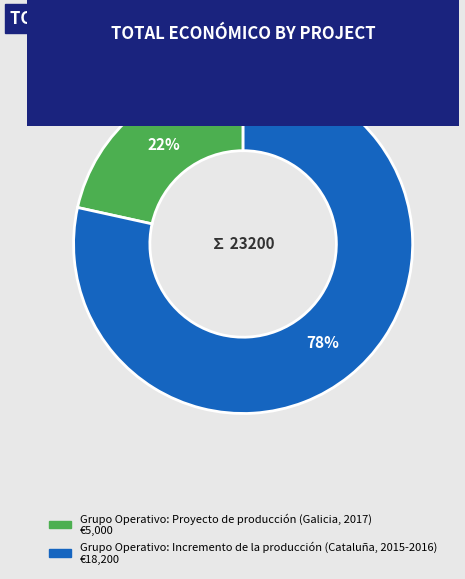

Is there any slice that represents more than half of the pie?

Yes